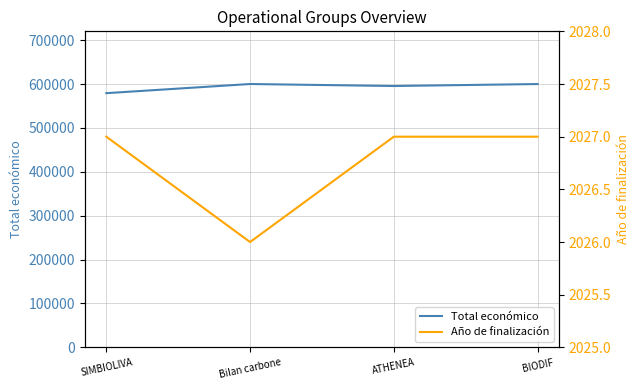

List the series in order of their overall mean, highest first.

Total económico, Año de finalización